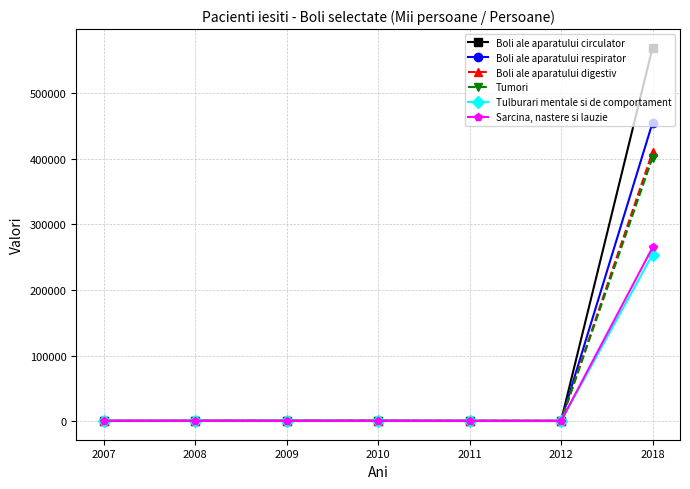

What is the maximum value shown in the chart?

569430